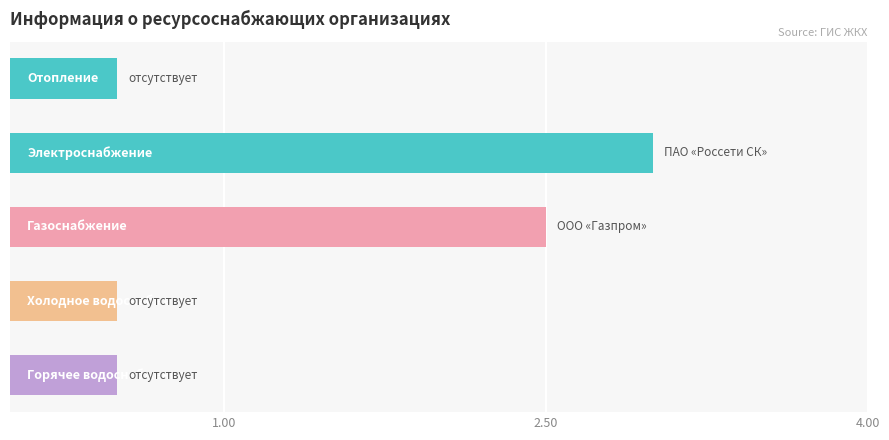

What is the value of the 5th bar from the top?

0.5